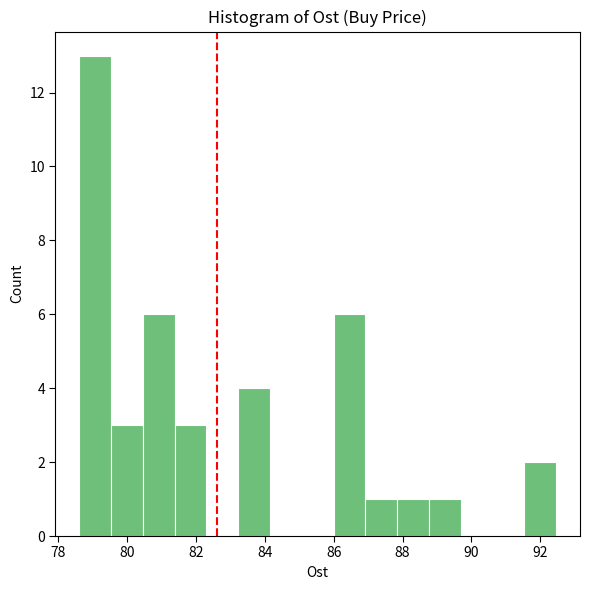

Reading left to right, transcribe this chart: for each bar, give the range it covers on the x-axis and its height. Neither the bar edges nor the heights are printed on the chart, so give them approximately, as read against the axes.

78.6 to 79.6: 13
79.6 to 80.4: 3
80.4 to 81.4: 6
81.4 to 82.4: 3
82.4 to 83.2: 0
83.2 to 84.2: 4
84.2 to 85.0: 0
85.0 to 86.0: 0
86.0 to 87.0: 6
87.0 to 87.8: 1
87.8 to 88.8: 1
88.8 to 89.6: 1
89.6 to 90.6: 0
90.6 to 91.6: 0
91.6 to 92.4: 2